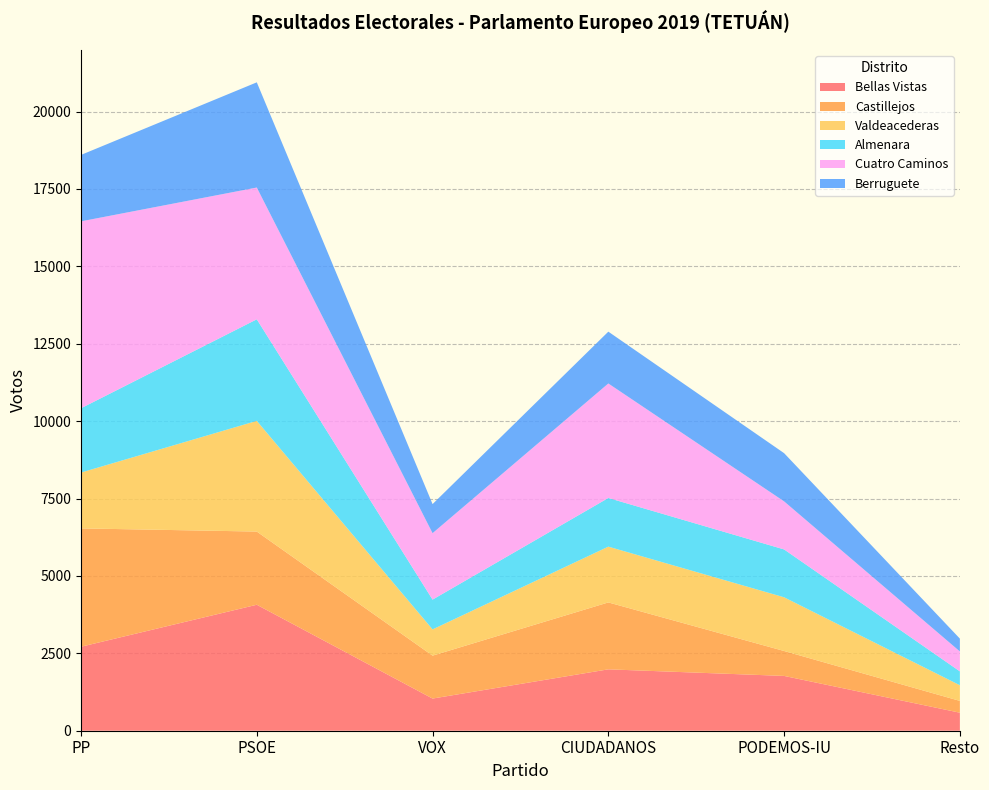

Reading right to left, transcribe all the data shown in this chart.

Bellas Vistas: 582	1770	1983	1039	4069	2713
Castillejos: 381	805	2161	1386	2364	3822
Valdeacederas: 506	1735	1802	848	3575	1804
Almenara: 448	1546	1572	962	3281	2077
Cuatro Caminos: 644	1552	3698	2146	4256	6037
Berruguete: 414	1557	1674	939	3398	2146